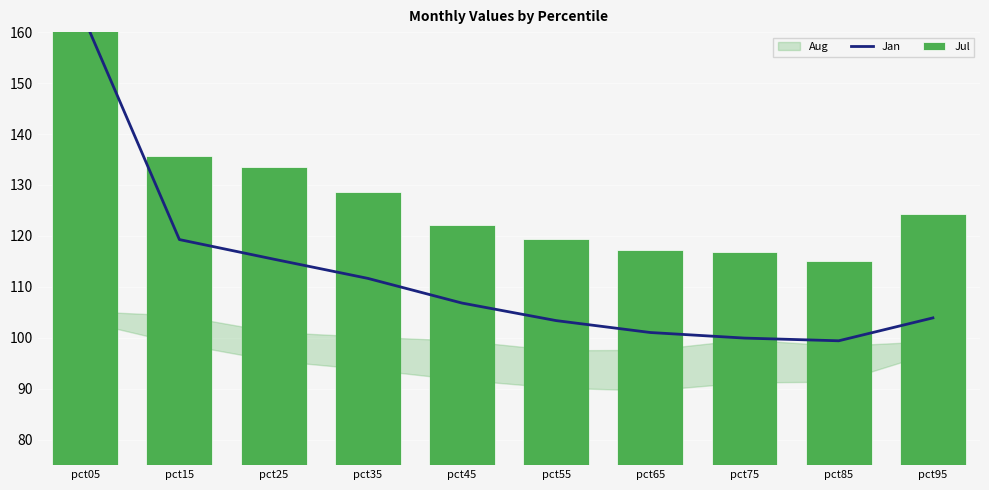

What is the greatest value displayed?

181.2